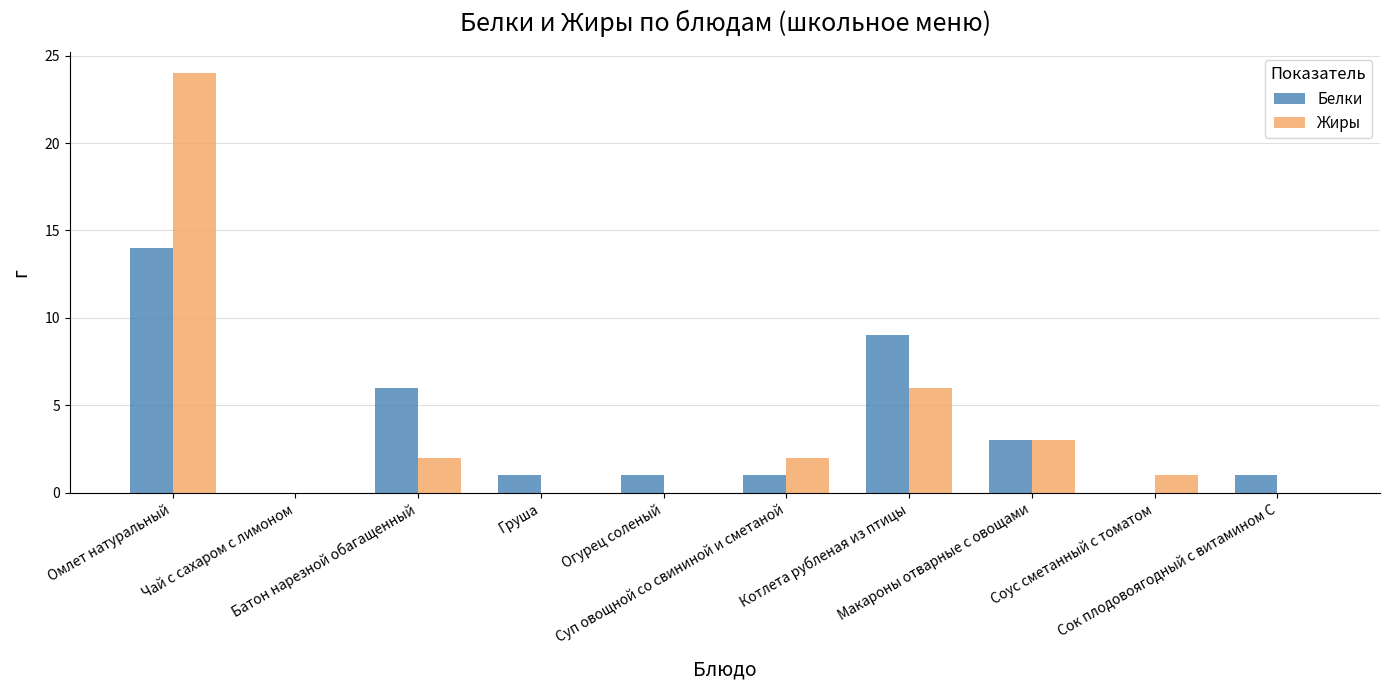

What is the sum of all Белки values?

36